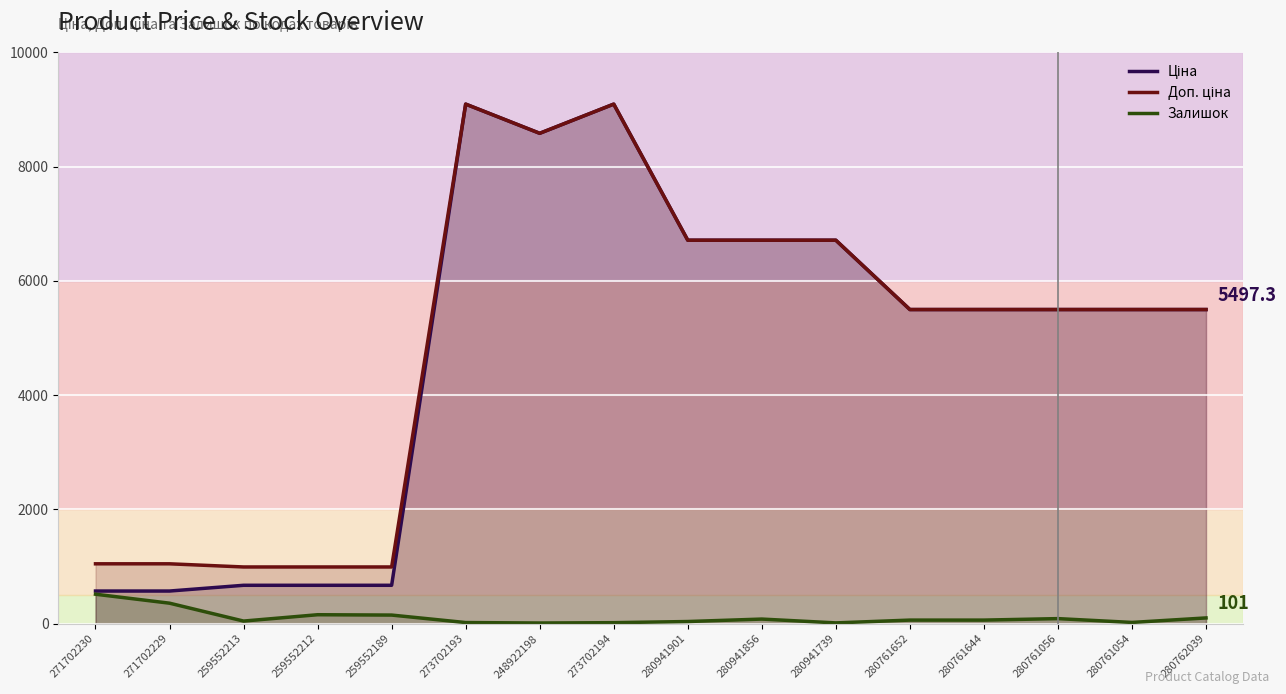

At which label does Ціна reach its peak?

273702193